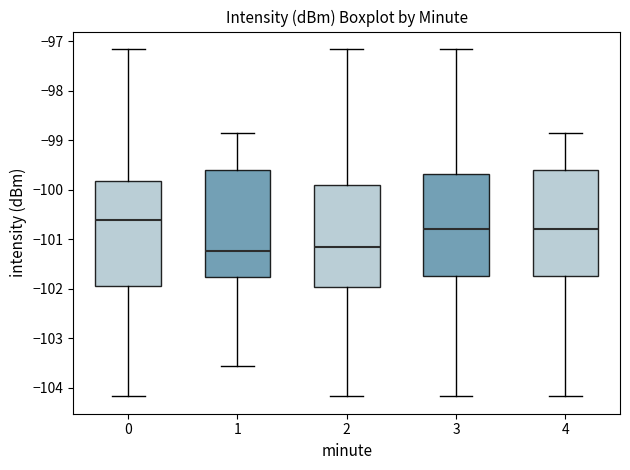

Reading left to right, transcribe this box plot: for each box, give where its median line is, the range the box spans, and where its two whiskers end, as read against the y-axis. The values are not printed on the chart, so give them approximately, as read against the axis.

0: median -100.6, box -101.9 to -99.8, whiskers -104.2 to -97.2
1: median -101.2, box -101.8 to -99.6, whiskers -103.6 to -98.9
2: median -101.2, box -102.0 to -99.9, whiskers -104.2 to -97.2
3: median -100.8, box -101.7 to -99.7, whiskers -104.2 to -97.2
4: median -100.8, box -101.7 to -99.6, whiskers -104.2 to -98.8